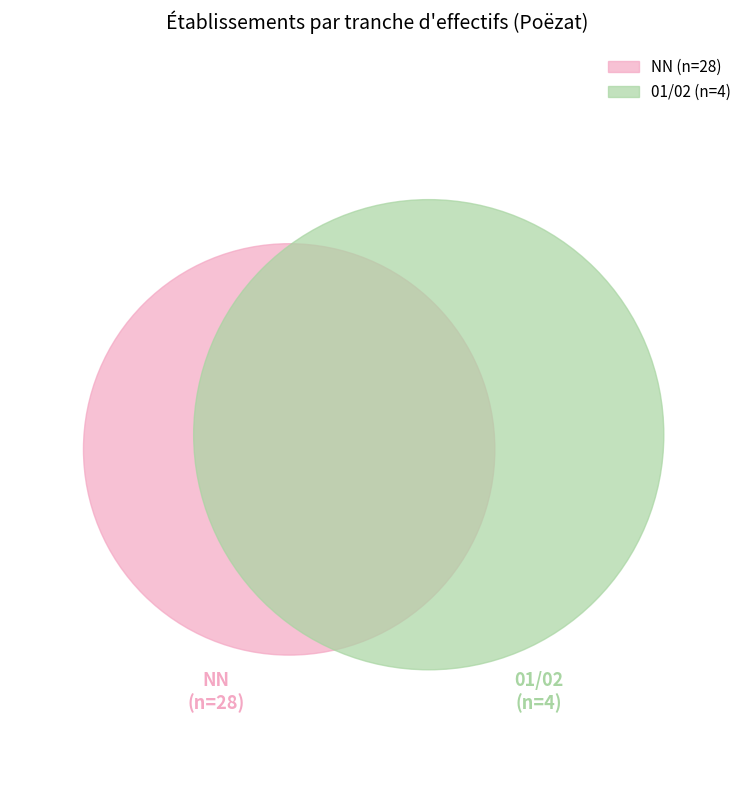

Which has a higher value, NN or 02?

NN